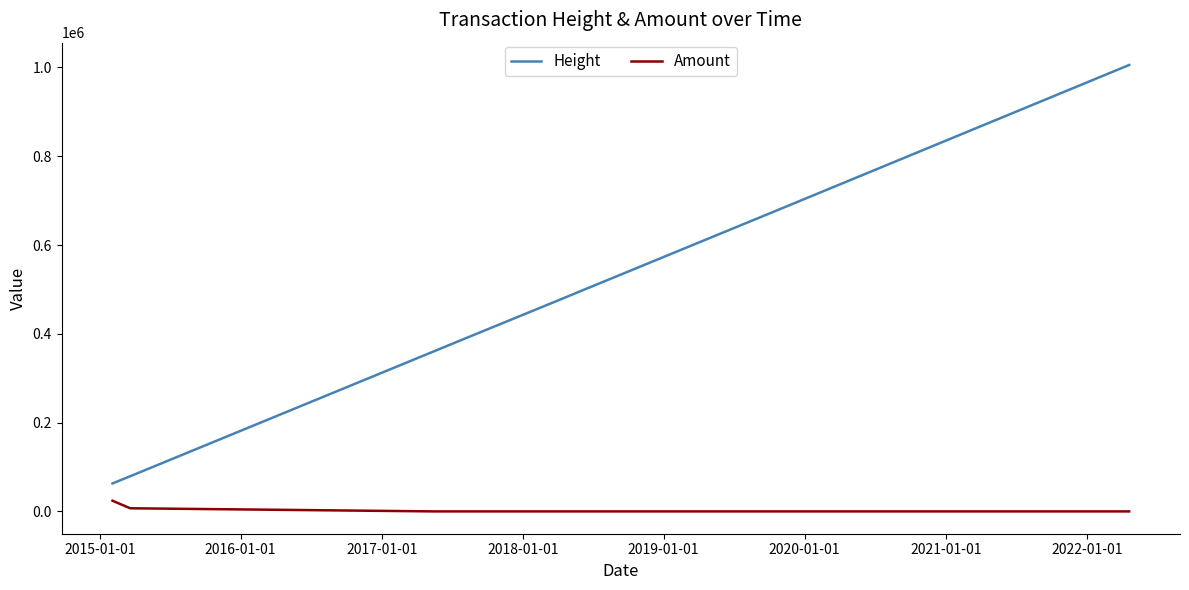

What is the difference between the maximum and minimum values in the Amount series?

24048.0